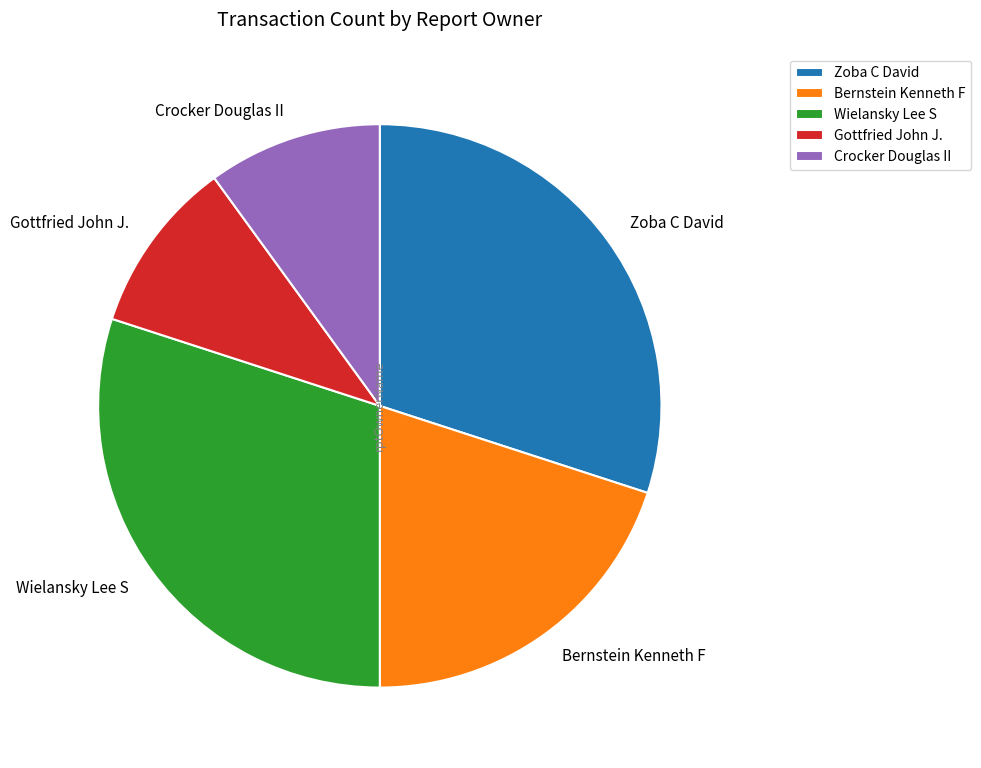

What is the ratio of the value at Wielansky Lee S to the value at Zoba C David?

1.0